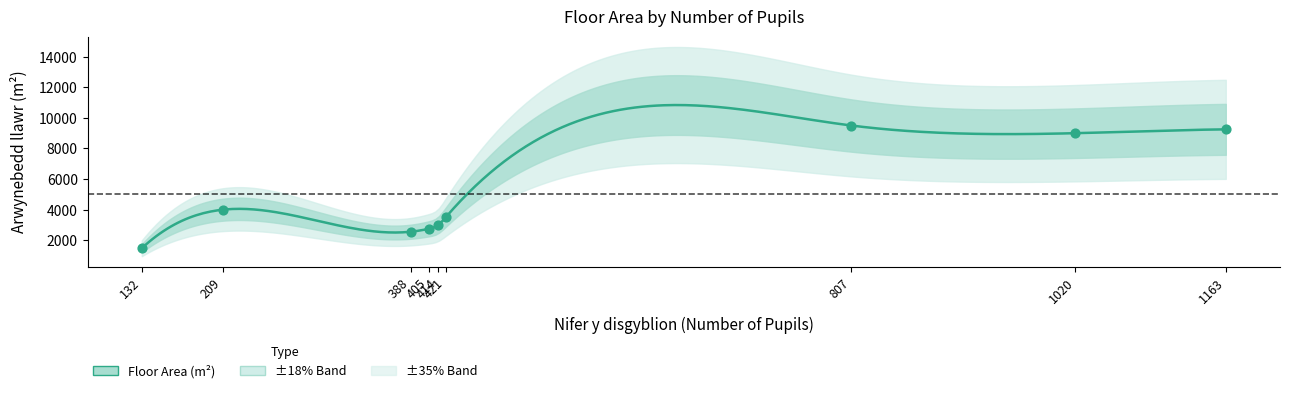

What is the change in value from Cathedral Primary School to St Katherine's School?

+5500